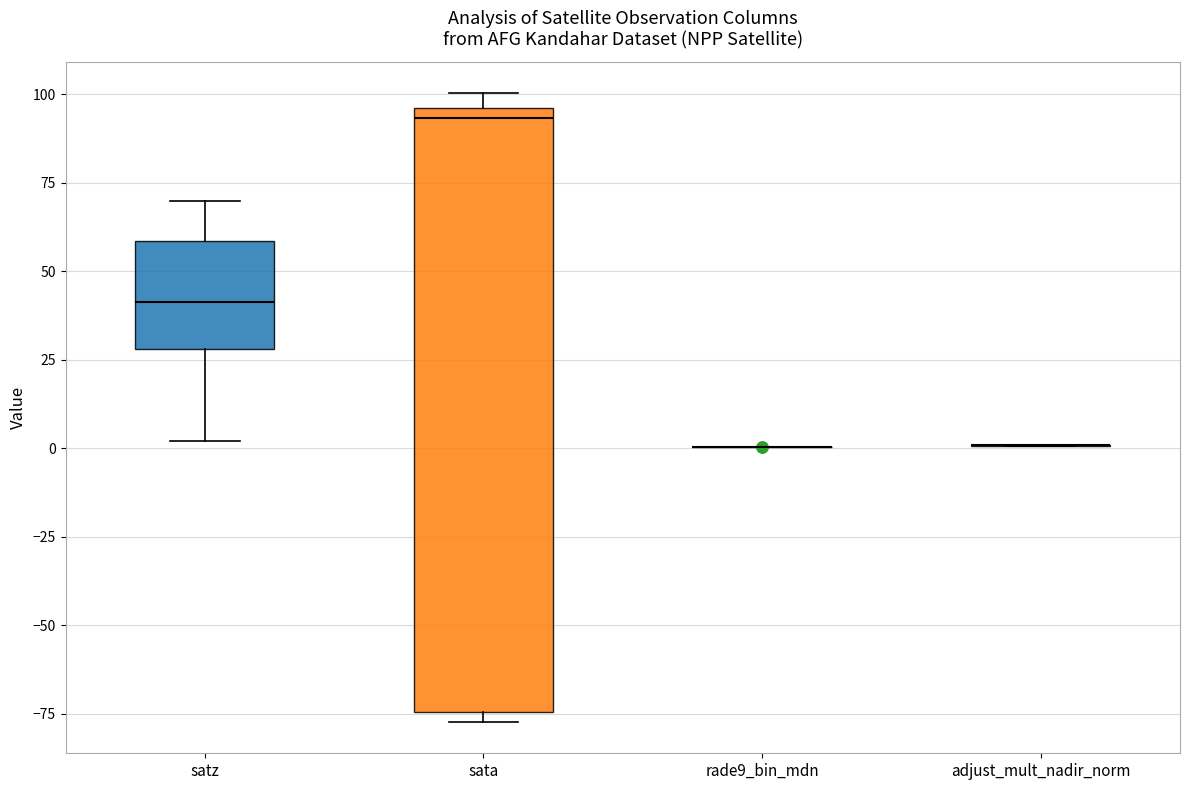

Reading left to right, transcribe this box plot: for each box, give where its median line is, the range the box spans, and where its two whiskers end, as read against the y-axis. The values are not printed on the chart, so give them approximately, as read against the axis.

satz: median 40, box 30 to 60, whiskers 0 to 70
sata: median 95 (just below the box's upper edge), box -75 to 95, whiskers -75 (just below the box's lower edge) to 100
rade9_bin_mdn: box collapsed to a line at 0, whiskers 0 to 0
adjust_mult_nadir_norm: box collapsed to a line at 0, whiskers 0 to 0